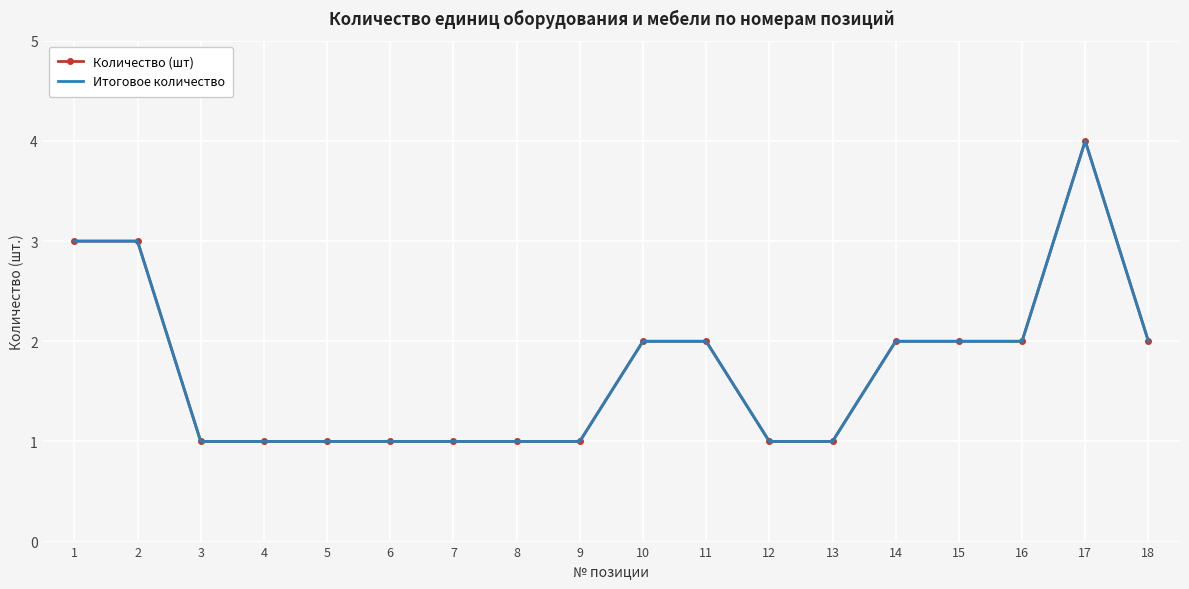

At which label is Итоговое количество closest to 2?

10